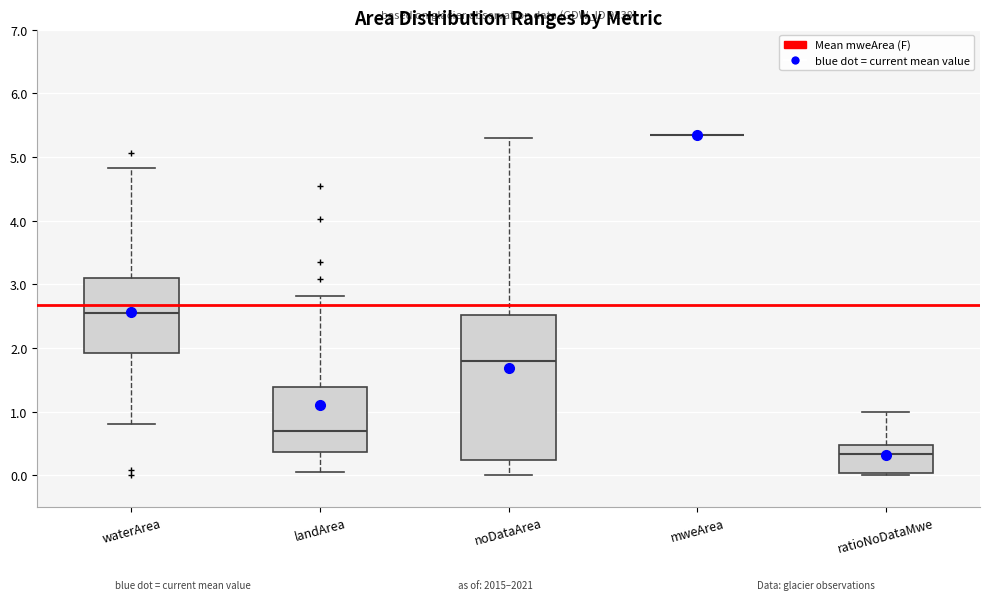

Reading left to right, transcribe this box plot: for each box, give where its median line is, the range the box spans, and where its two whiskers end, as read against the y-axis. The values are not printed on the chart, so give them approximately, as read against the axis.

waterArea: median 2.6, box 1.9 to 3.1, whiskers 0.8 to 4.8
landArea: median 0.7, box 0.4 to 1.4, whiskers 0.1 to 2.8
noDataArea: median 1.8, box 0.2 to 2.5, whiskers 0.0 to 5.3
mweArea: box collapsed to a line at 5.4, whiskers 5.4 to 5.4
ratioNoDataMwe: median 0.3, box 0.0 to 0.5, whiskers 0.0 (just below the box's lower edge) to 1.0